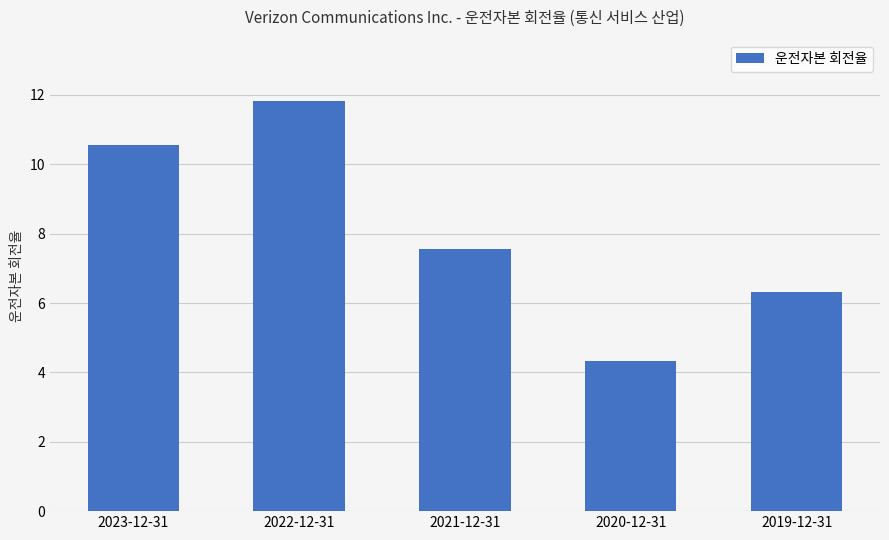

What is the label of the 4th bar from the left?

2020-12-31